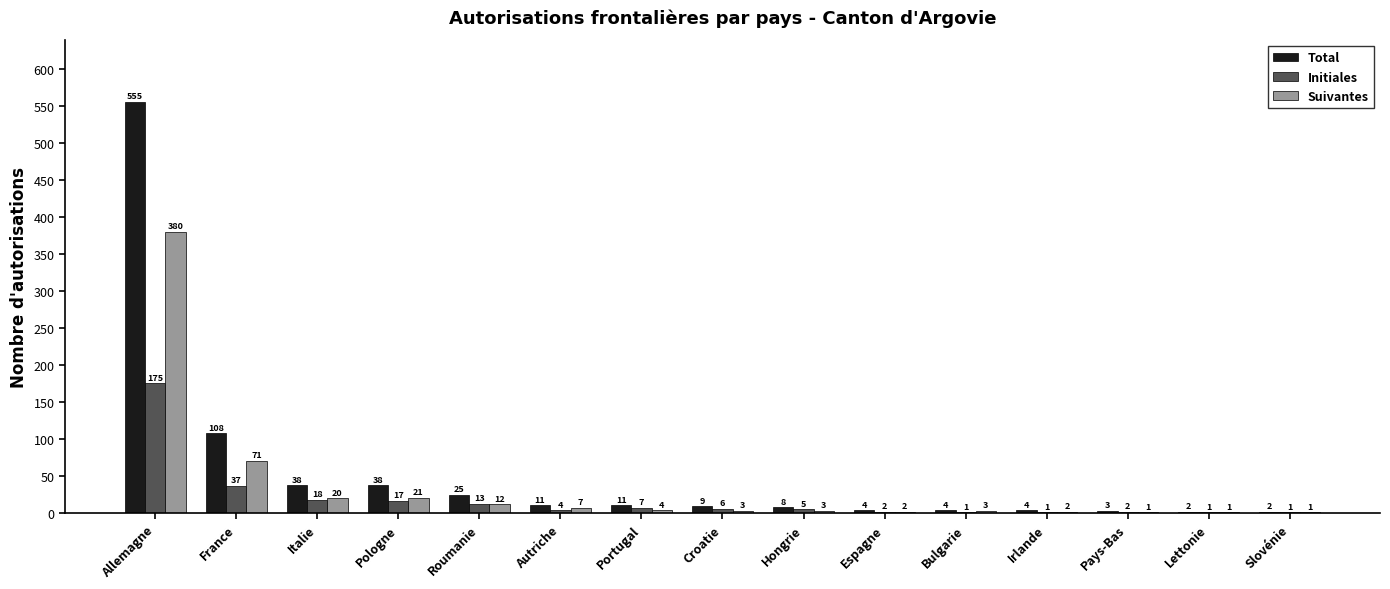

Reading left to right, list all the values displayed in this chart.

Total: 555	108	38	38	25	11	11	9	8	4	4	4	3	2	2
Initiales: 175	37	18	17	13	4	7	6	5	2	1	1	2	1	1
Suivantes: 380	71	20	21	12	7	4	3	3	2	3	2	1	1	1